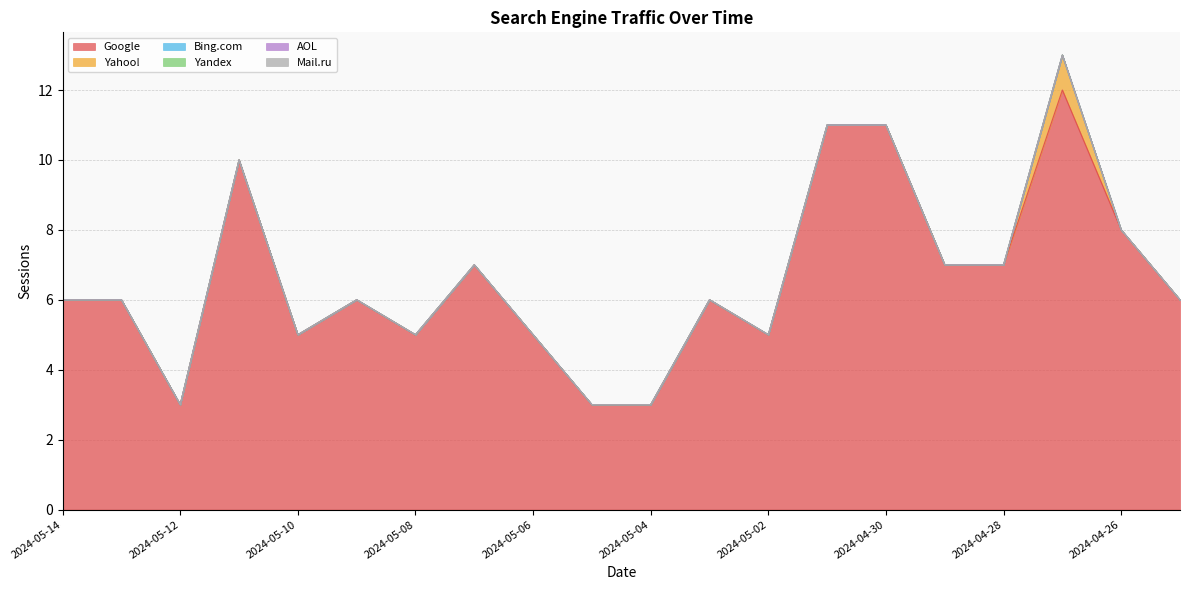

The value of Bing.com at 2024-05-06 is 0. True or false?

True